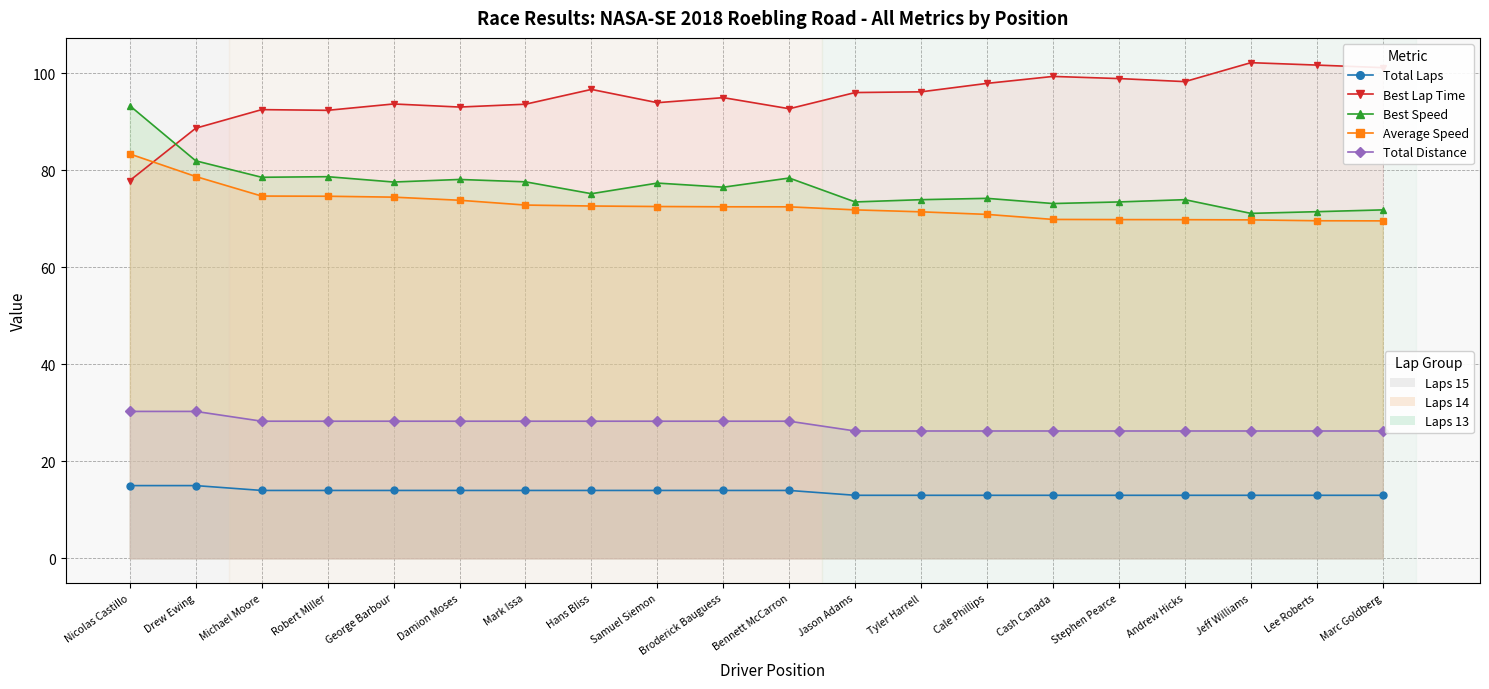

What is the label of the 17th point from the left?

Andrew Hicks